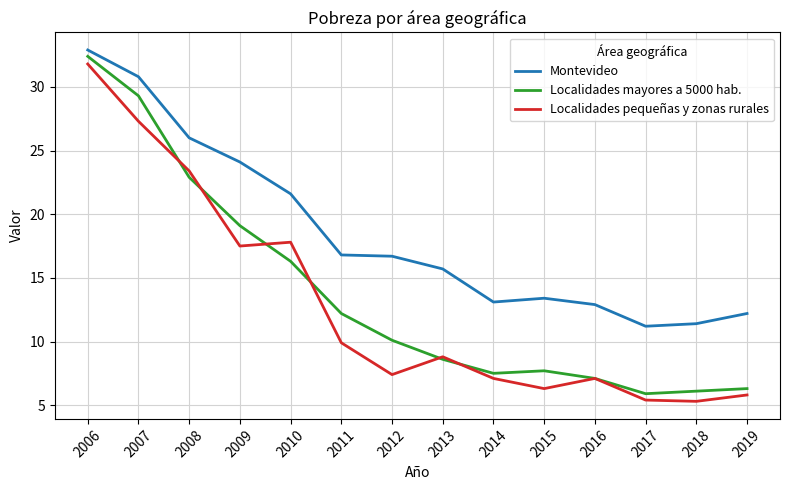

True or false: Montevideo and Localidades pequeñas y zonas rurales cross at least once.

False